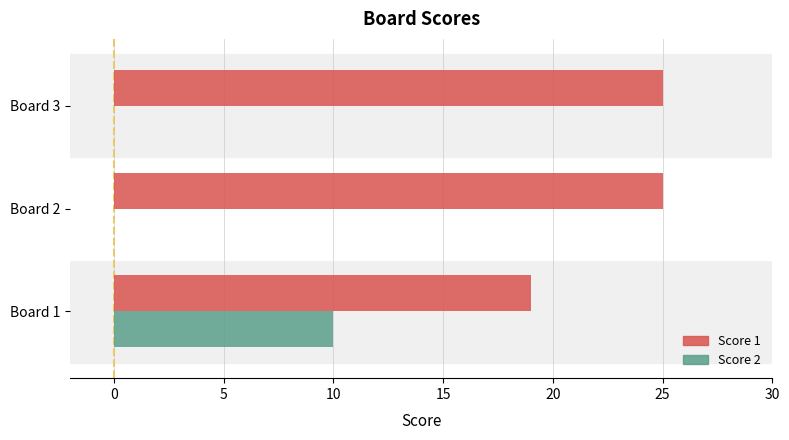

What is the sum of all Score 2 values?

10